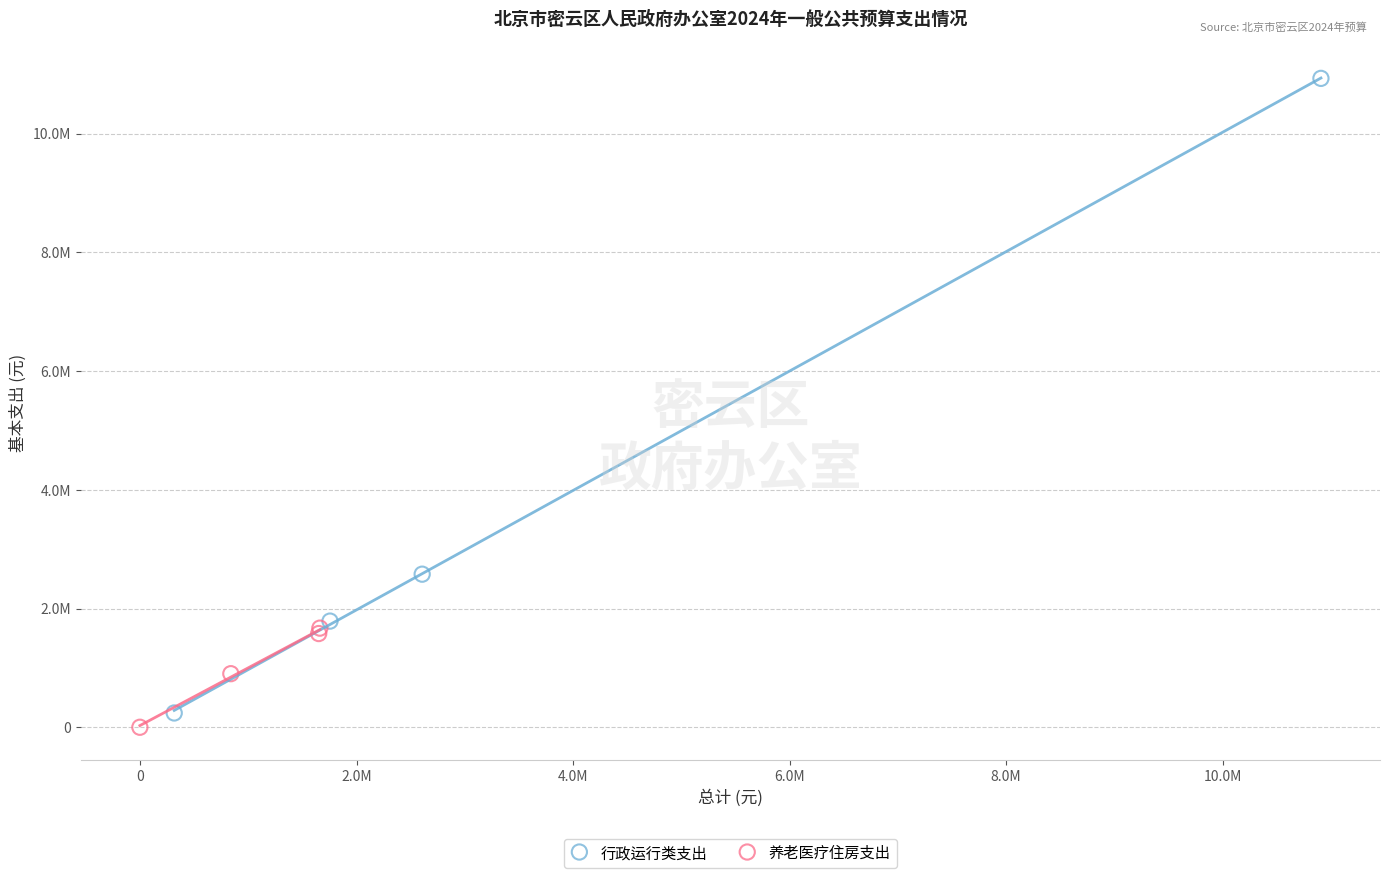

Which series has the largest Y range (max minus min)?

行政运行类支出